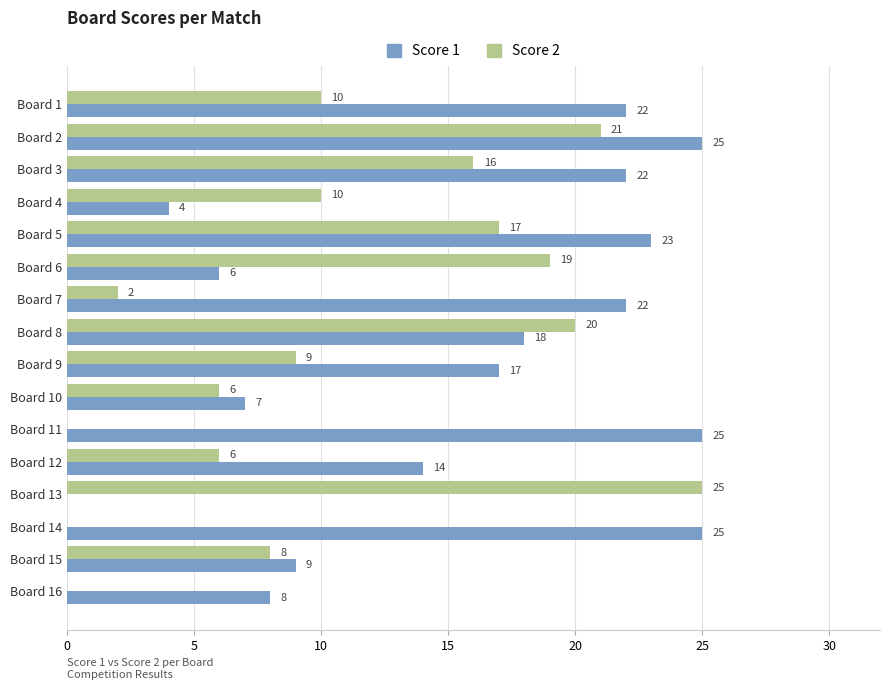

How many categories are shown in the chart?

16